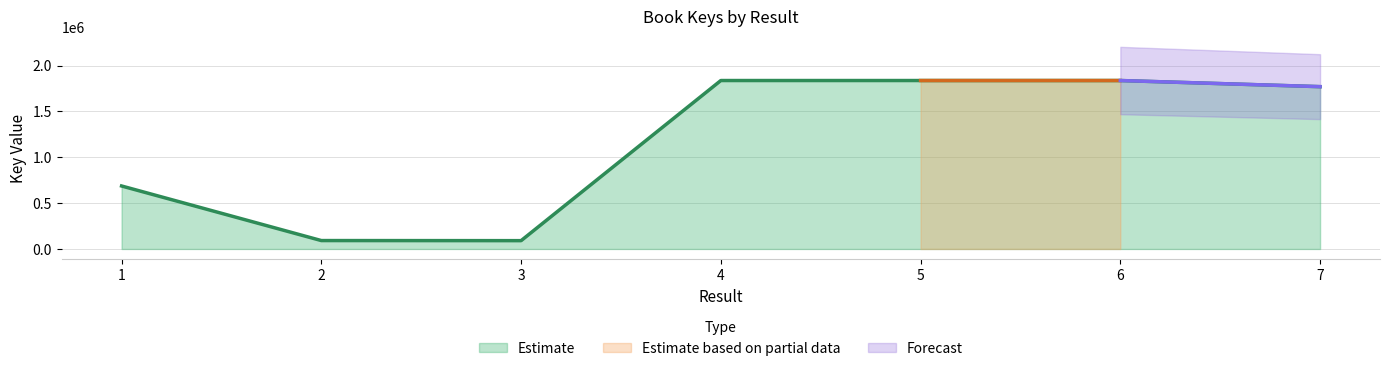

Reading right to left, what are all the values shown in this chart?

1769699	1836483	1836481	1836479	90764	91726	686837